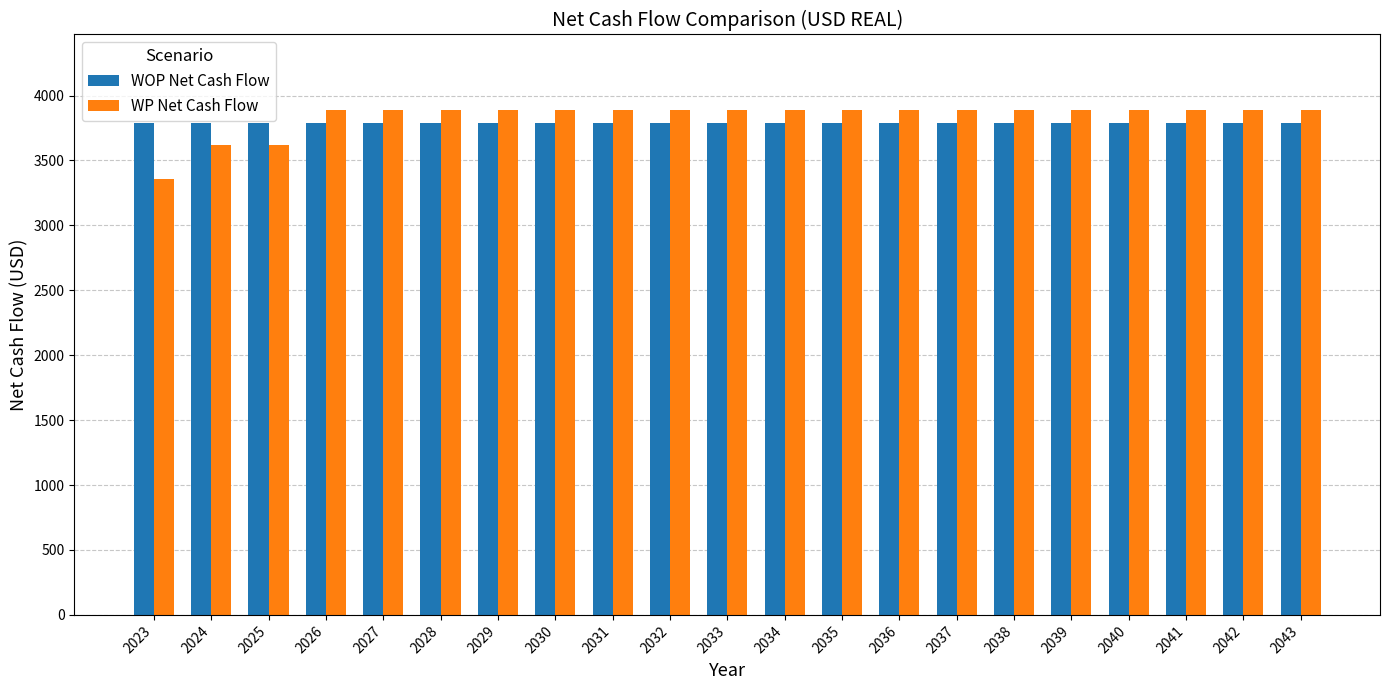

Which category has the lowest value across all series?

2023